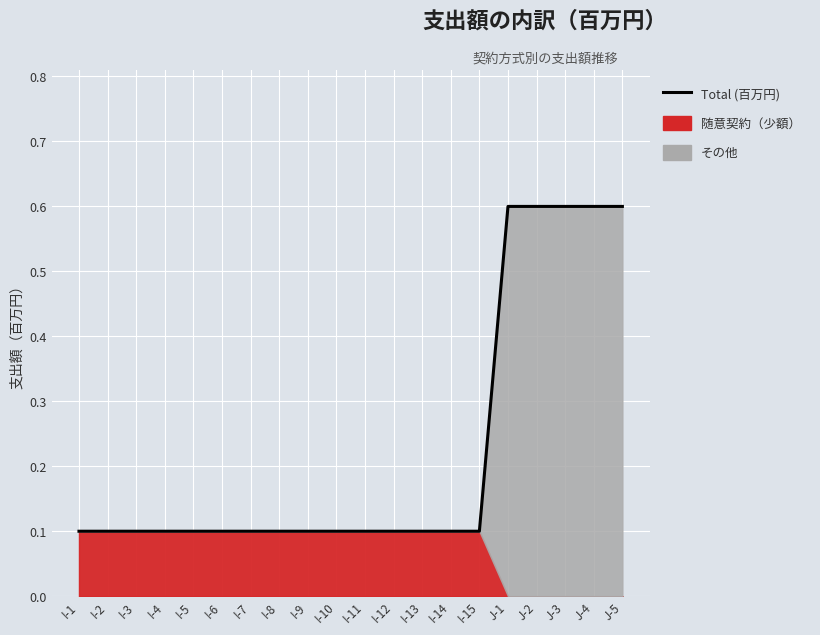

What value does the data have at I-14?

0.1